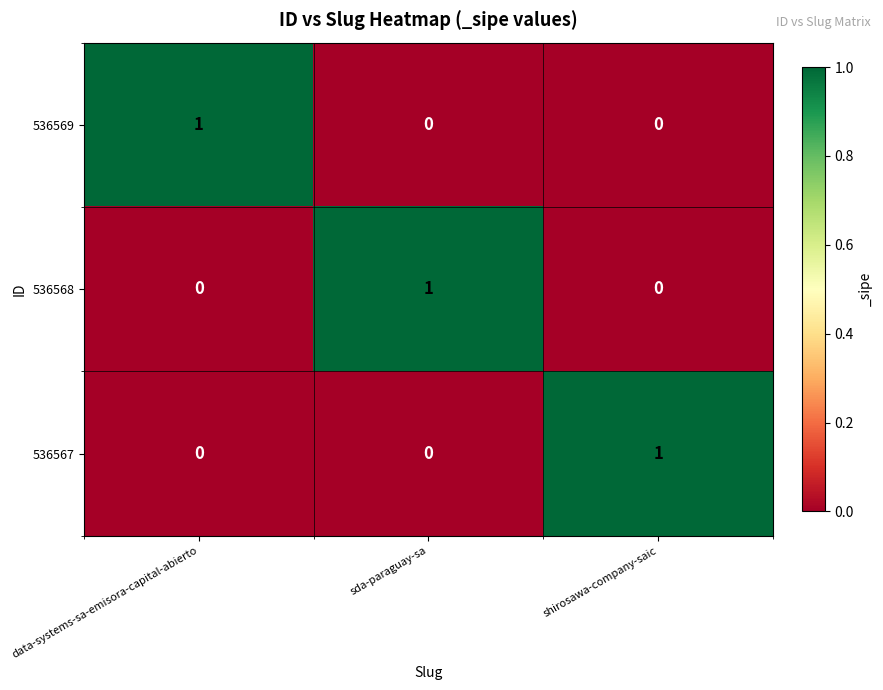

At how many categories does at least one series exceed 0?

3